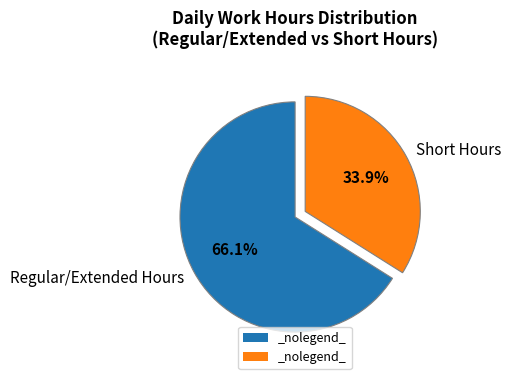

What is the ratio of the value at Short Hours to the value at Regular/Extended Hours?

0.5